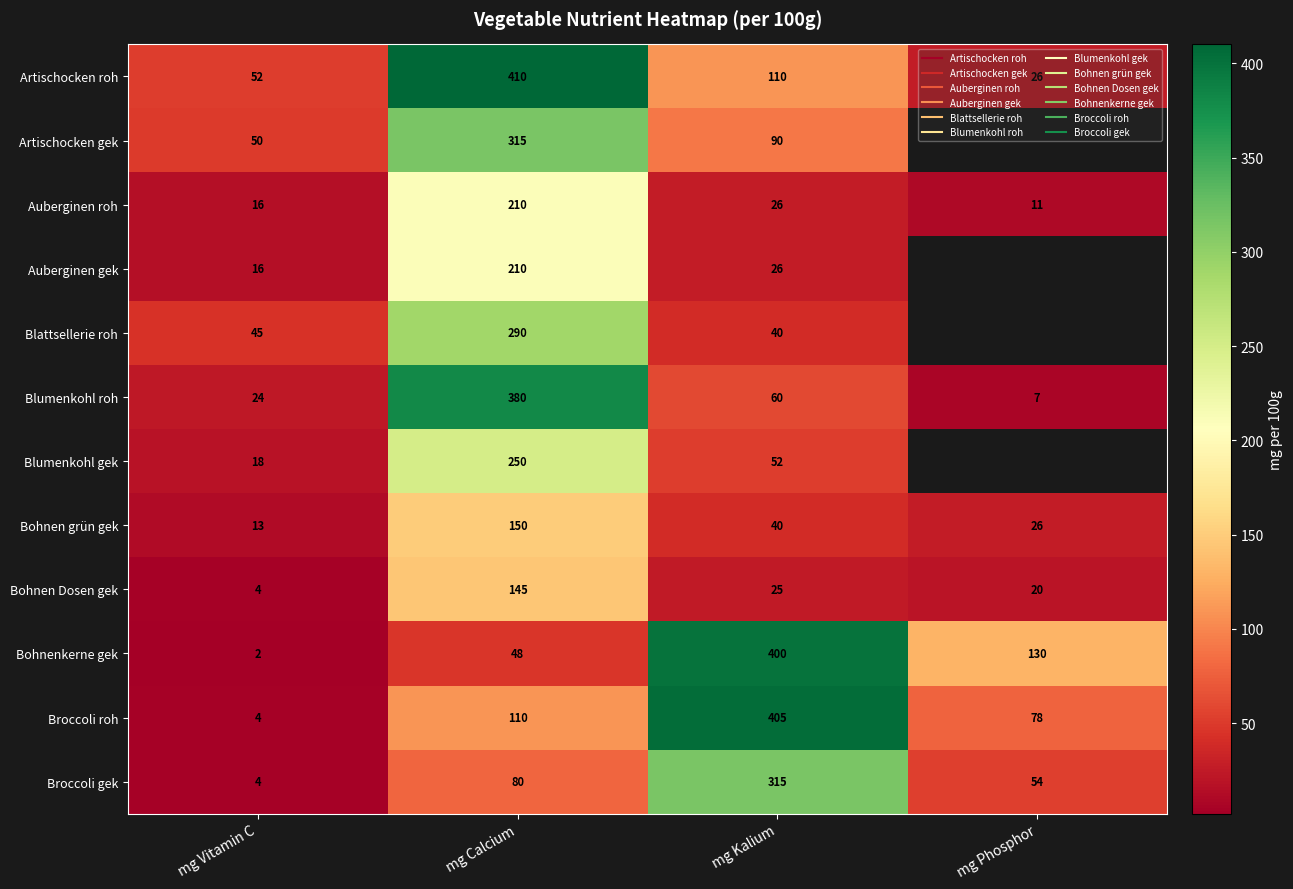

The value of Artischocken roh at mg Vitamin C is 52.0. True or false?

True